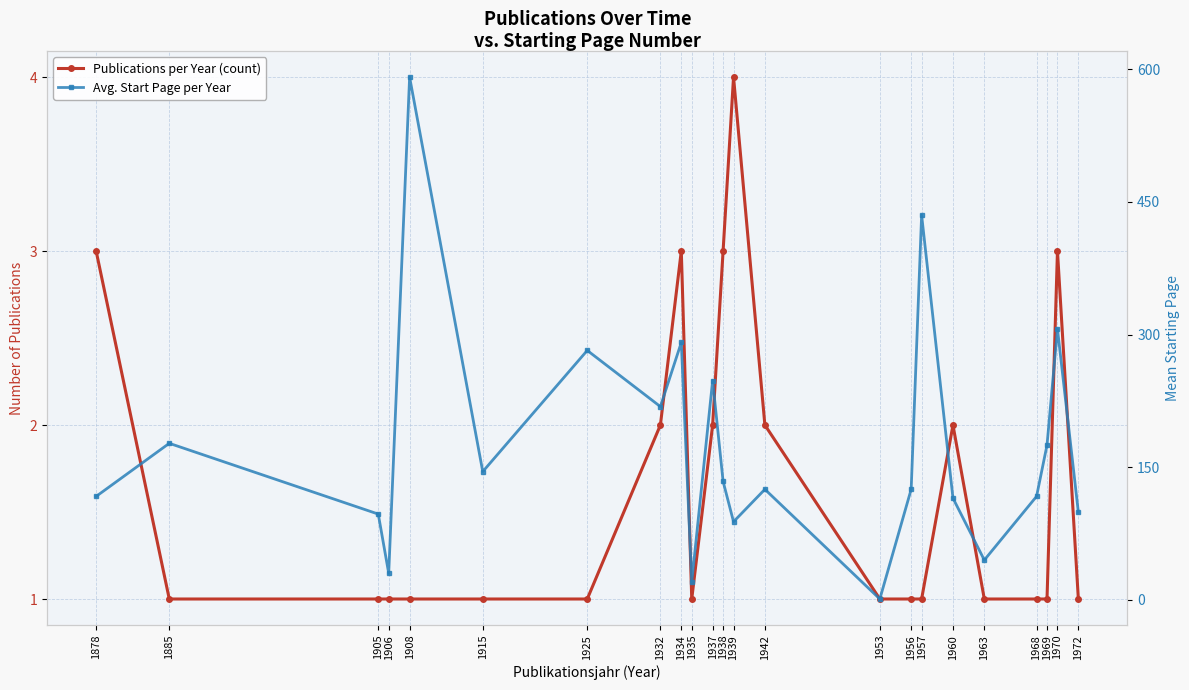

Reading left to right, list all the values displayed in this chart.

Publications per Year (count): 1878=3.0	1885=1.0	1905=1.0	1906=1.0	1908=1.0	1915=1.0	1925=1.0	1932=2.0	1934=3.0	1935=1.0	1937=2.0	1938=3.0	1939=4.0	1942=2.0	1953=1.0	1956=1.0	1957=1.0	1960=2.0	1963=1.0	1968=1.0	1969=1.0	1970=3.0	1972=1.0
Avg. Start Page per Year: 1878=117.0	1885=177.0	1905=97.0	1906=30.0	1908=591.0	1915=145.0	1925=282.0	1932=218.5	1934=291.0	1935=20.0	1937=248.0	1938=134.0	1939=88.3	1942=125.0	1953=1.0	1956=125.0	1957=435.0	1960=115.0	1963=45.0	1968=117.0	1969=175.0	1970=306.3	1972=99.0